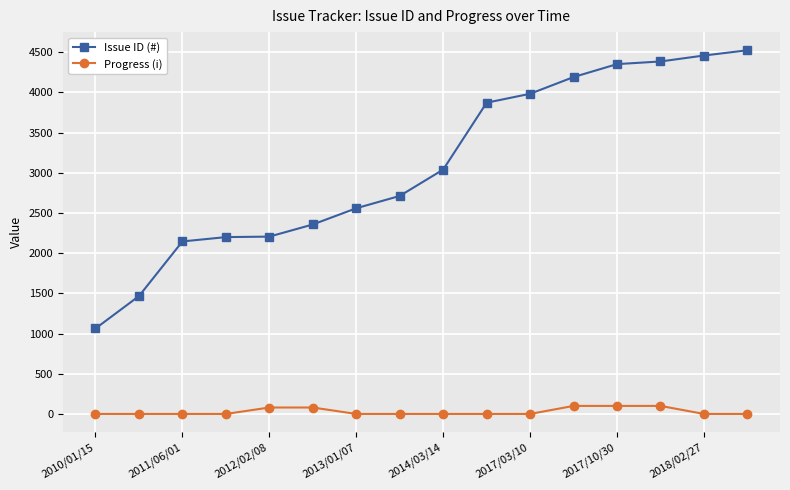

What is the highest value of the Issue ID (#) series?

4524